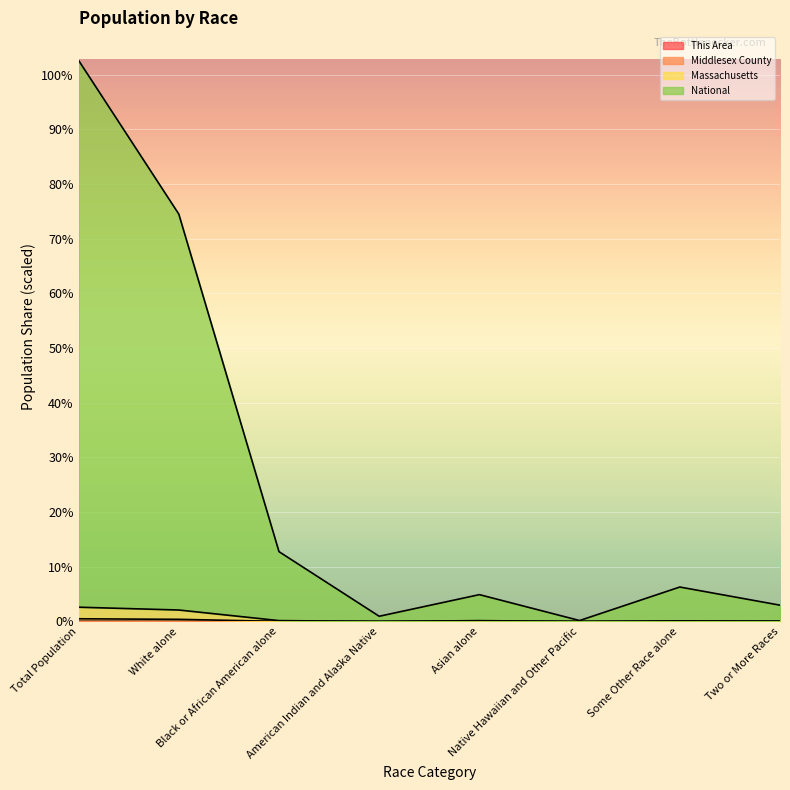

In National, how many points are higher than both neighbors (excluding endpoints)?

2